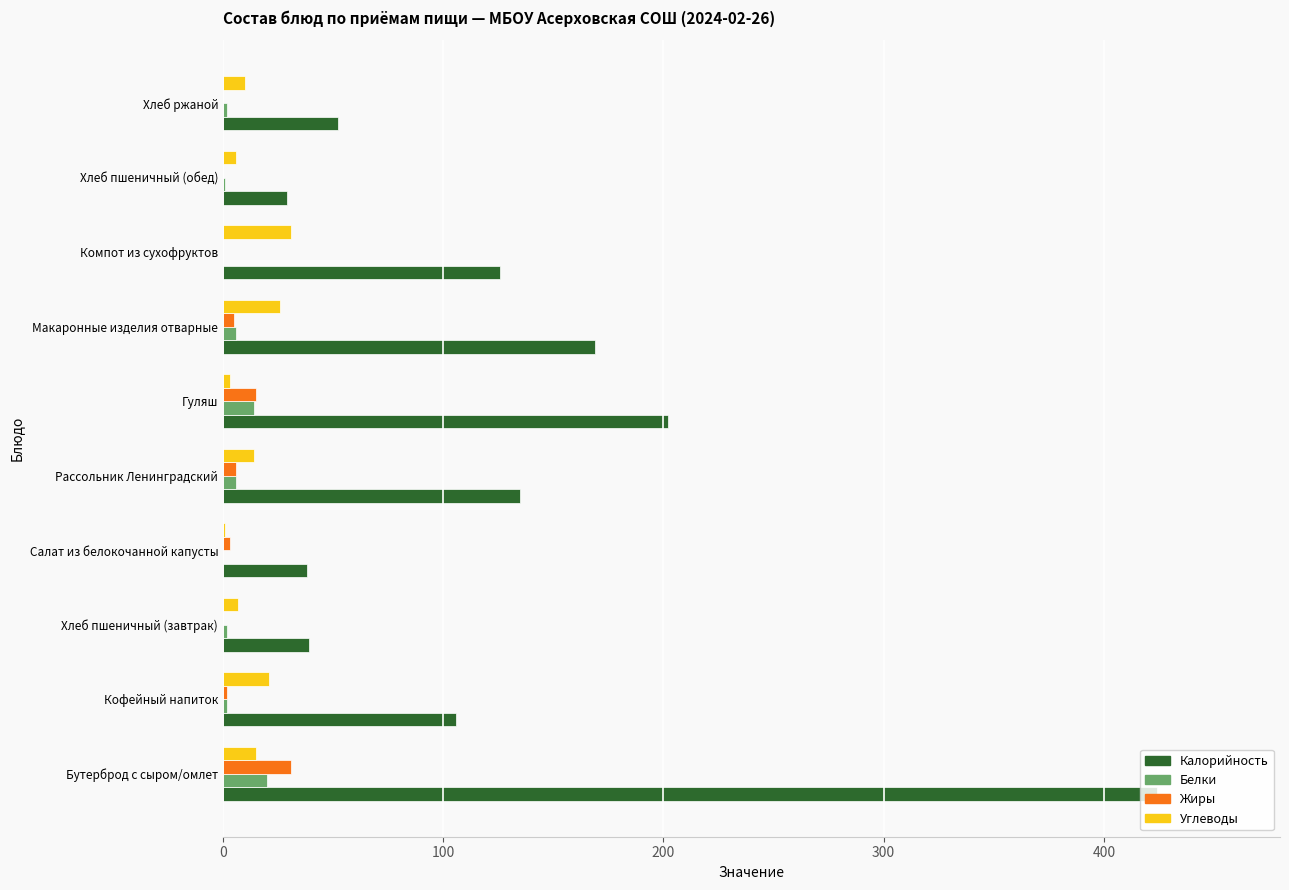

What is the maximum value for Углеводы?

31